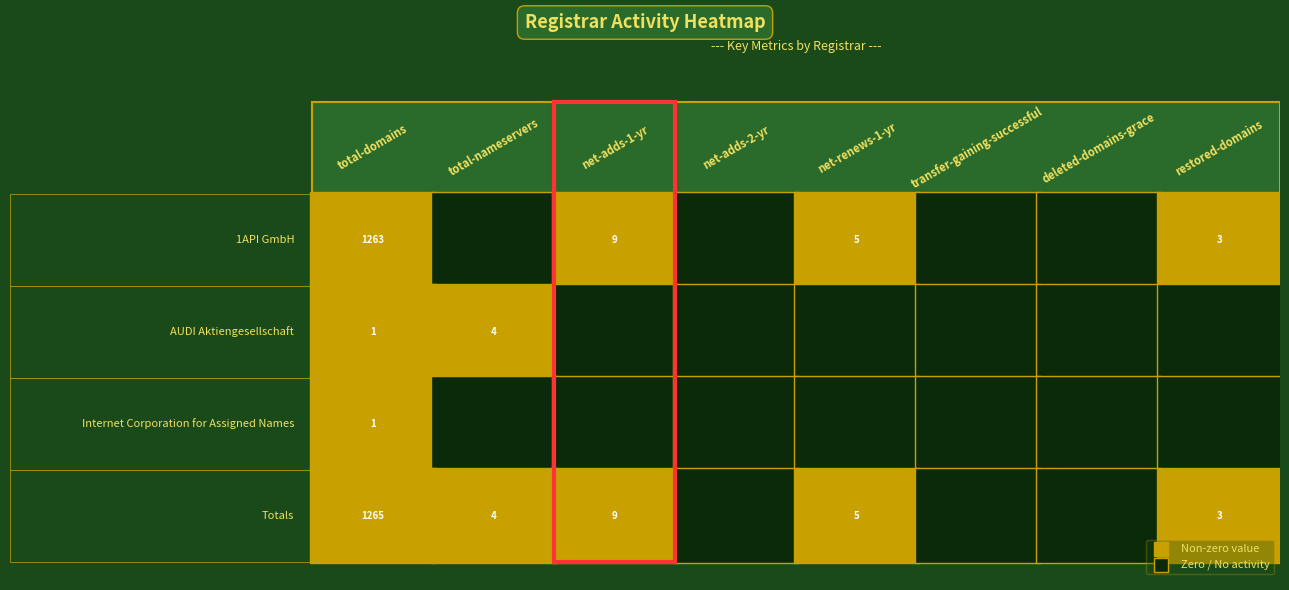

Rank the series by their maximum value, from highest to lowest.

Totals, 1API GmbH, AUDI Aktiengesellschaft, Internet Corporation for Assigned Names